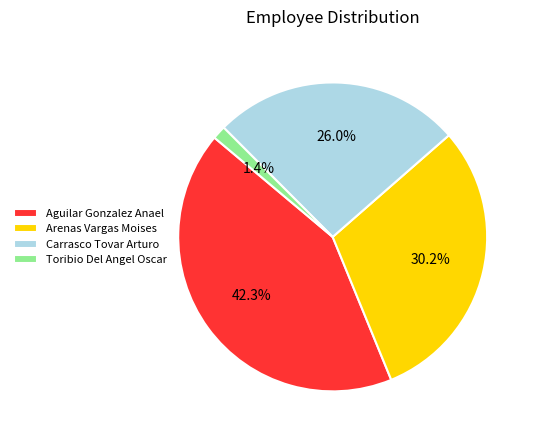

To the nearest percent, what is the combined percentage of Arenas Vargas Moises and Toribio Del Angel Oscar?

32%